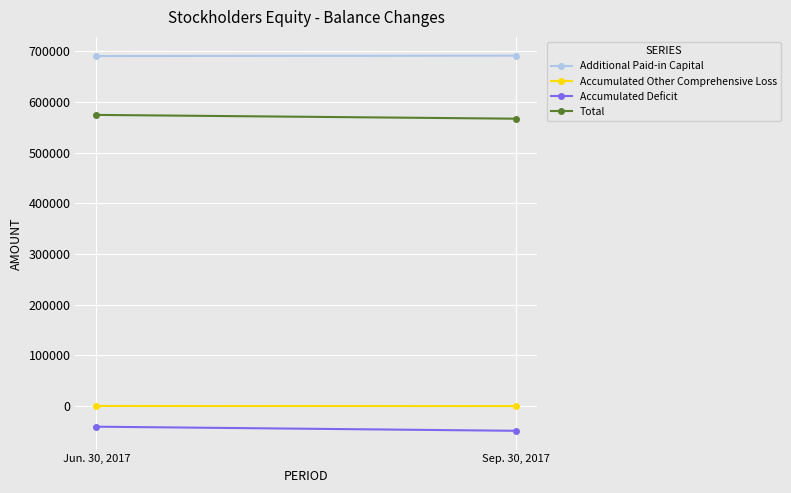

Rank the series by their maximum value, from highest to lowest.

Additional Paid-in Capital, Total, Accumulated Other Comprehensive Loss, Accumulated Deficit